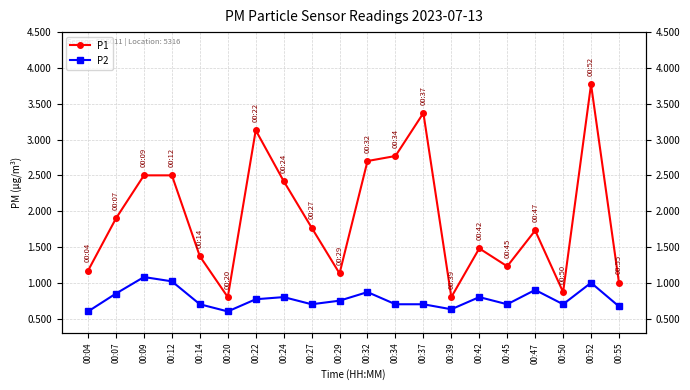

True or false: P1 and P2 cross at least once.

False